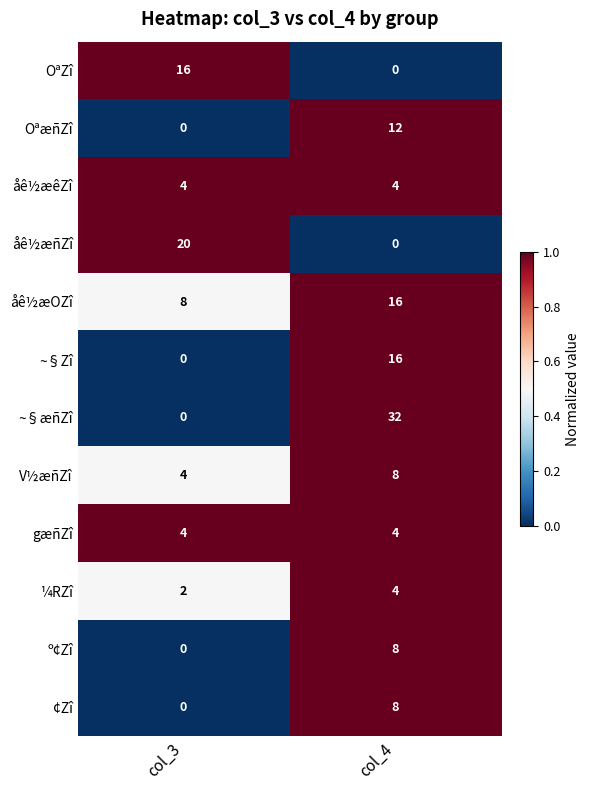

What is the maximum value shown in the chart?

32